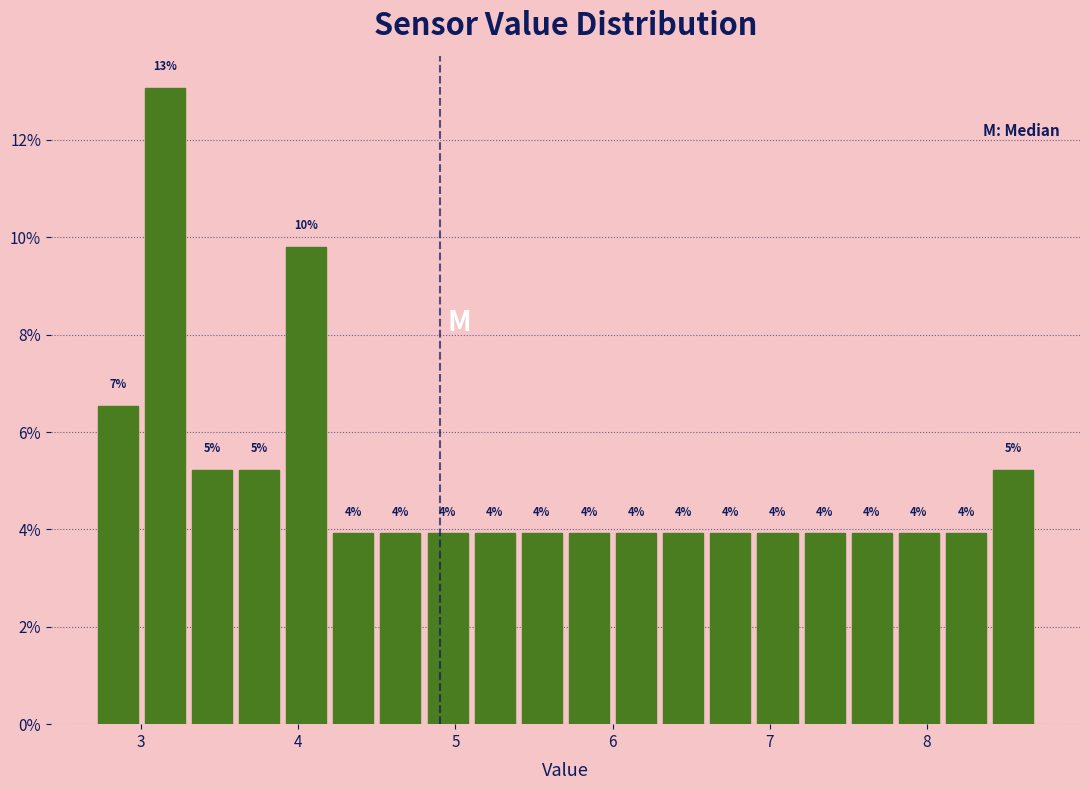

Around what value on the x-axis is the tallest bar? Give the approximate position of its centre, as read against the axis.

3.2